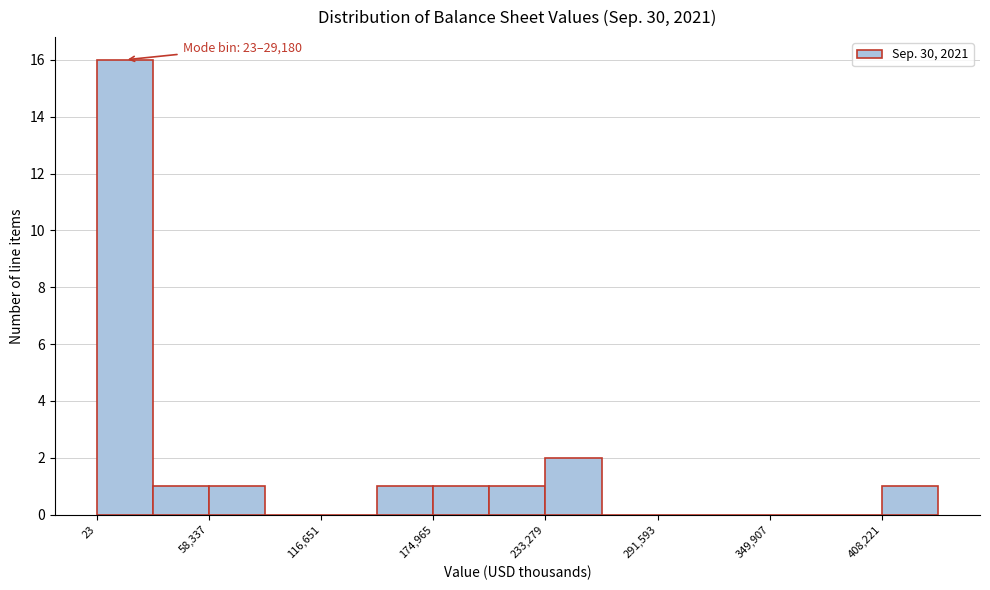

Around what value on the x-axis is the tallest bar? Give the approximate position of its centre, as read against the axis.

10000